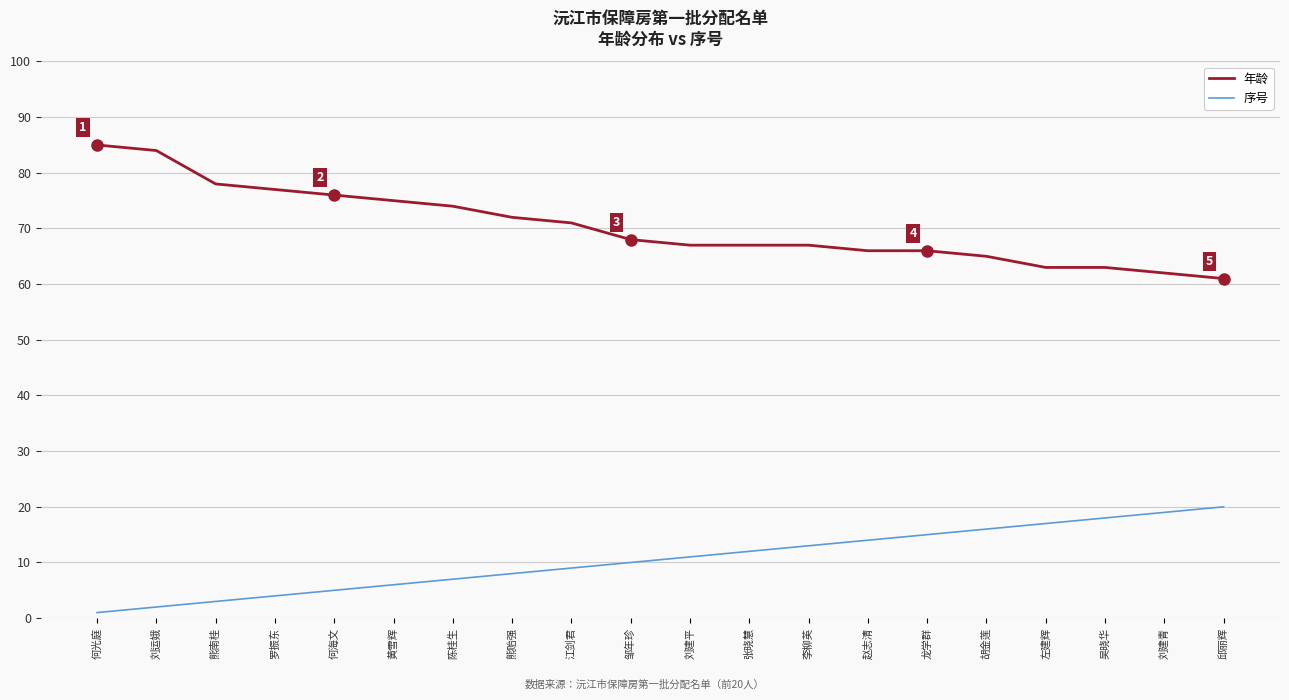

What is the difference between the second highest and second lowest values in the 序号 series?

17